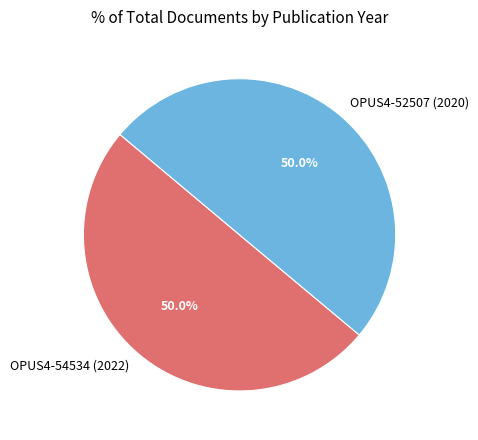

To the nearest percent, what portion does OPUS4-52507 (2020) represent?

50%